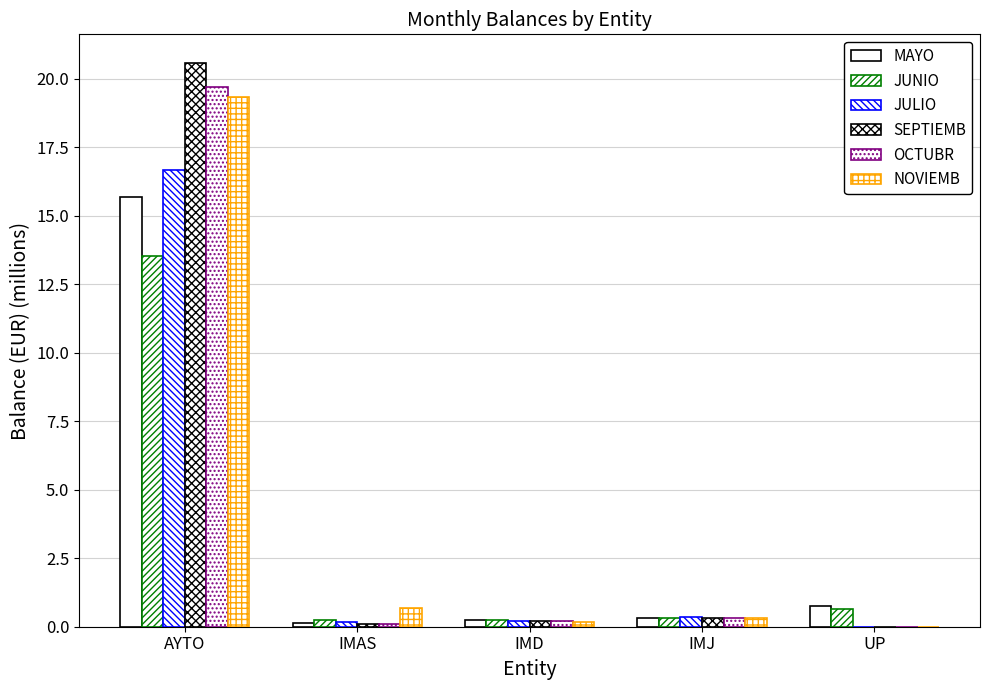

How many groups of bars are there?

5